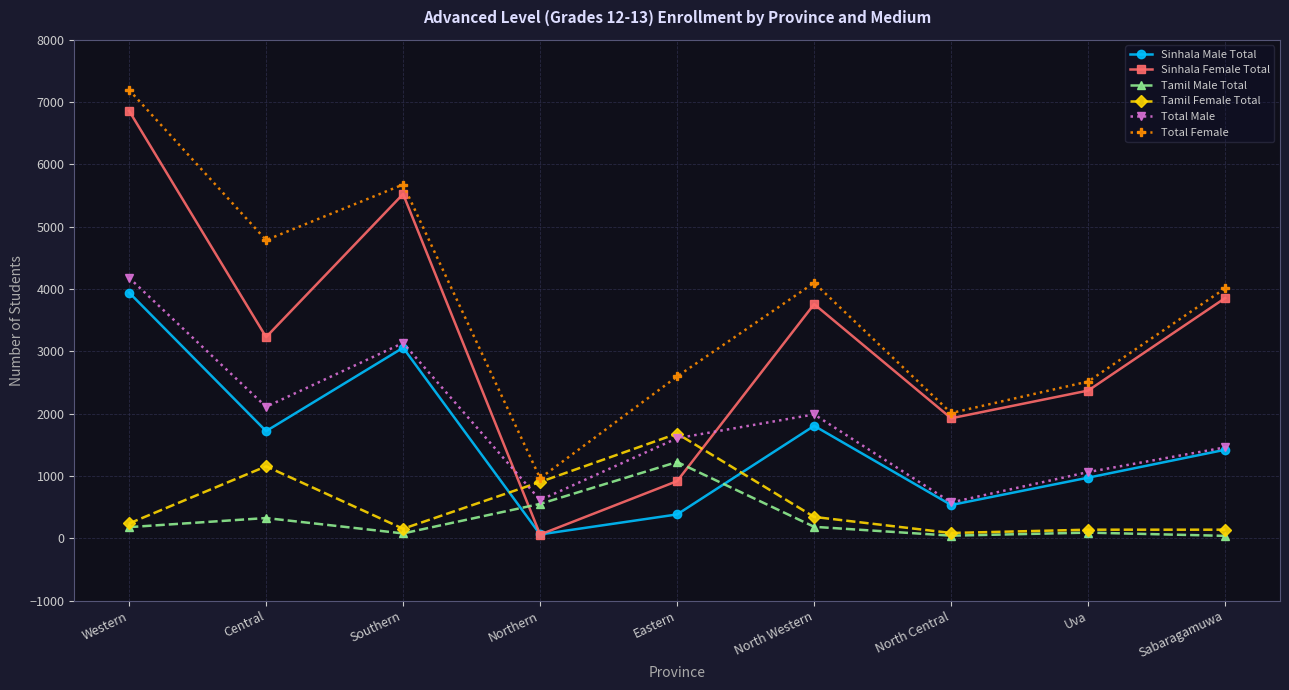

The Tamil Female Total series shows 1289 at Northern. True or false?

False